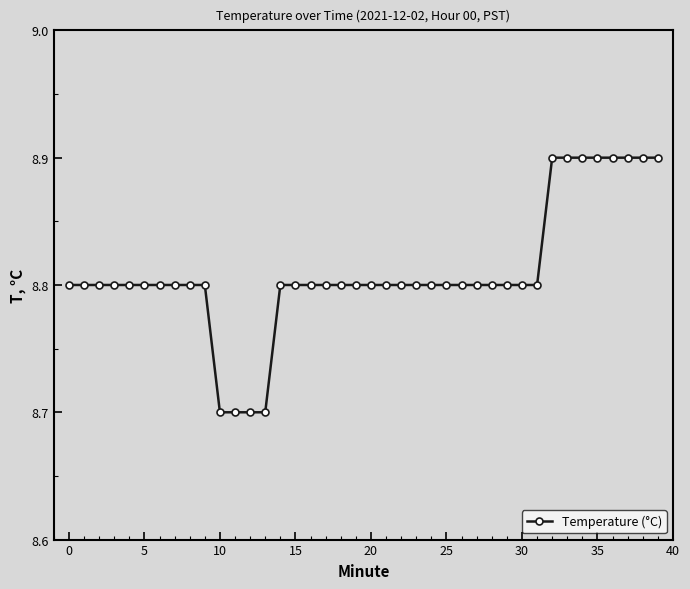

What is the minimum value shown in the chart?

8.7